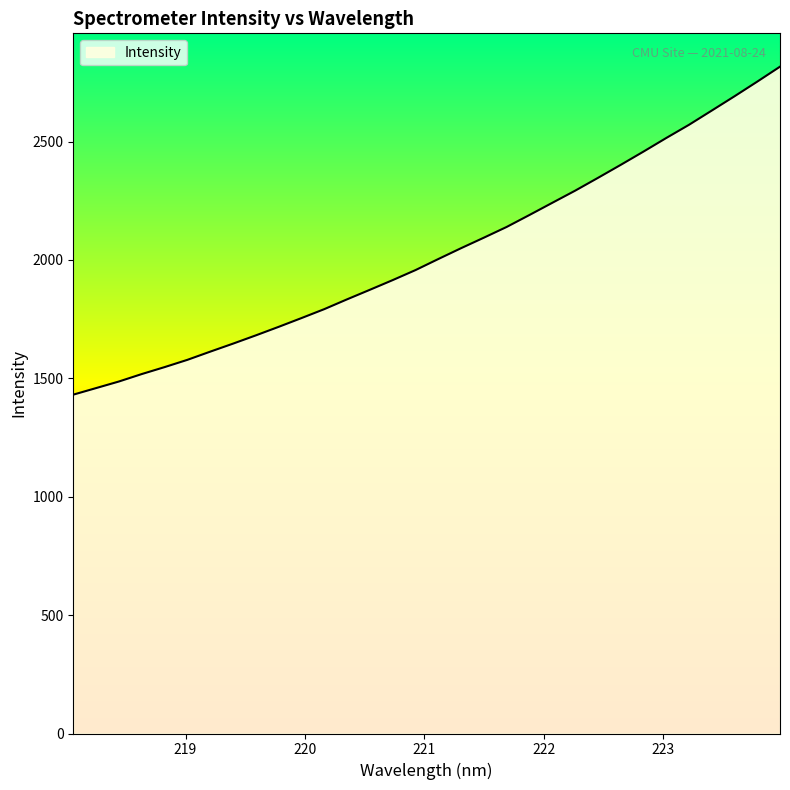

What is the smallest value displayed?

1431.0